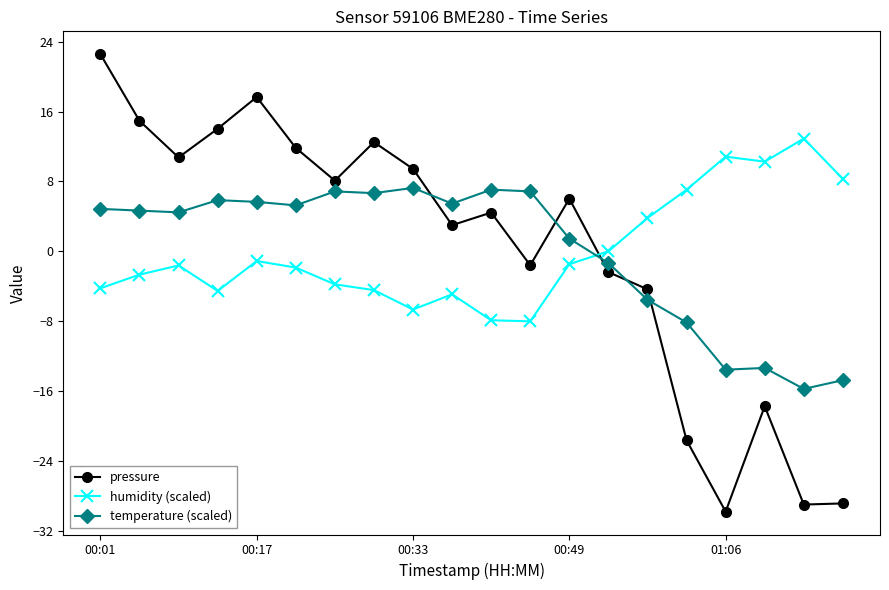

Rank the series by their maximum value, from highest to lowest.

pressure, humidity (scaled), temperature (scaled)